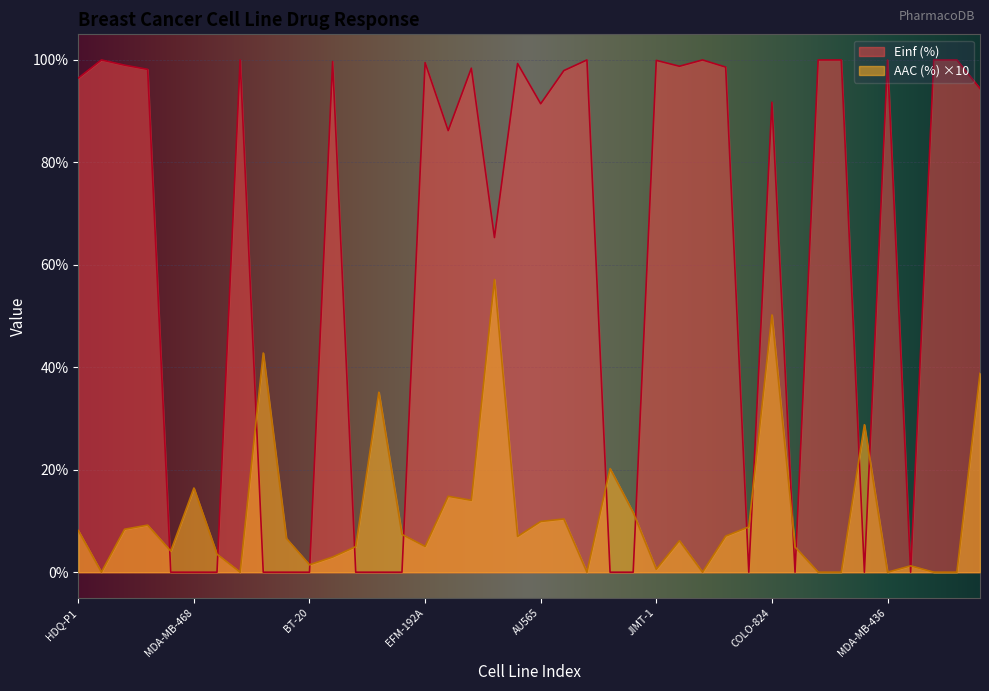

What are all the series names shown in the legend?

Einf (%), AAC (%) ×10